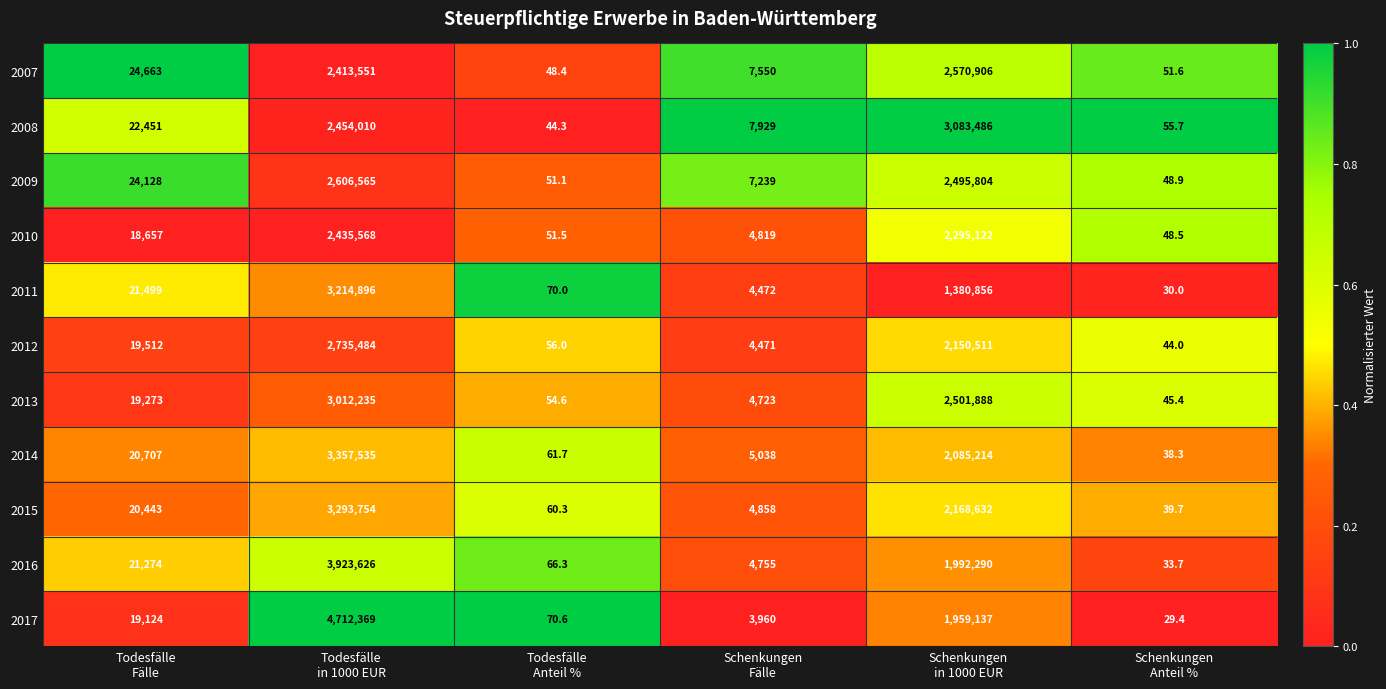

Rank the series by their maximum value, from highest to lowest.

2017, 2016, 2014, 2015, 2011, 2008, 2013, 2012, 2009, 2007, 2010